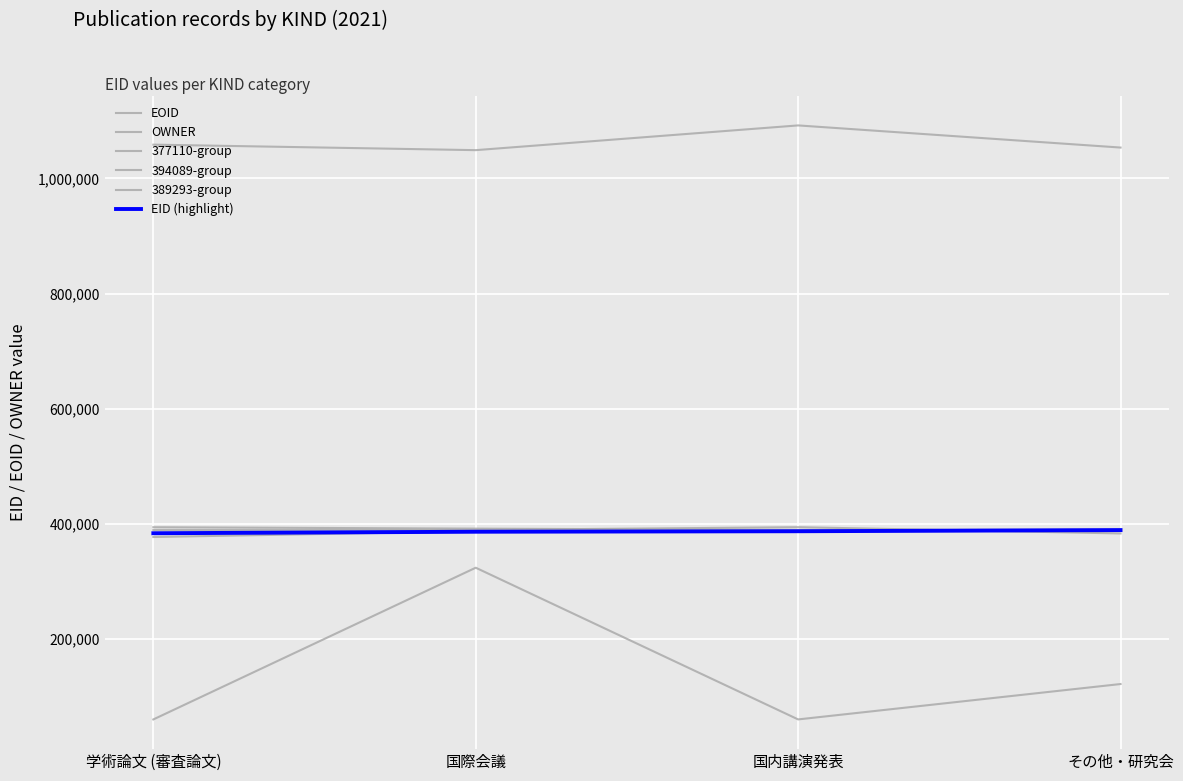

What is the sum of all OWNER values?

566003